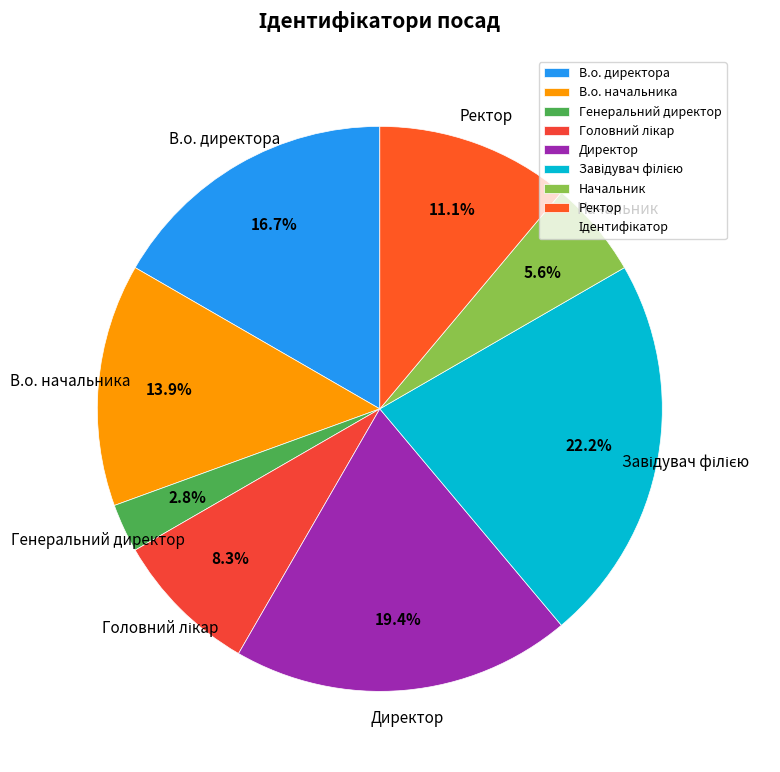

What percentage is the В.о. директора slice, to the nearest percent?

17%